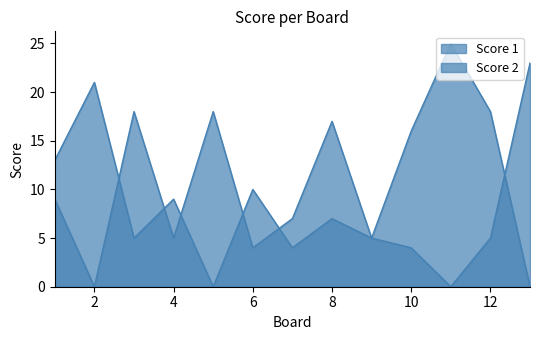

Rank the categories by Score 1 value from lowest to highest.

2, 13, 6, 4, 9, 7, 1, 10, 8, 3, 5, 12, 11